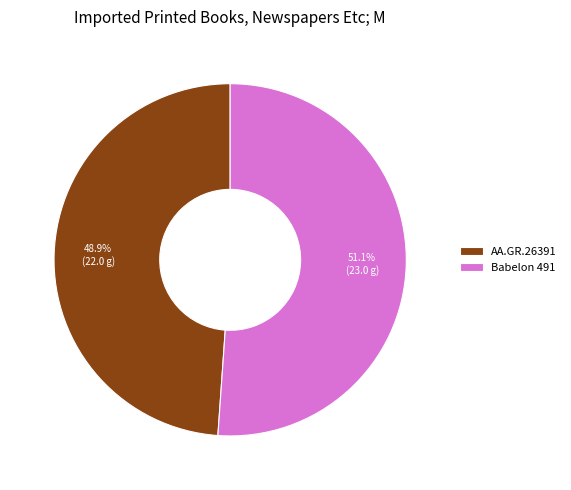

Does any single category account for the majority?

Yes